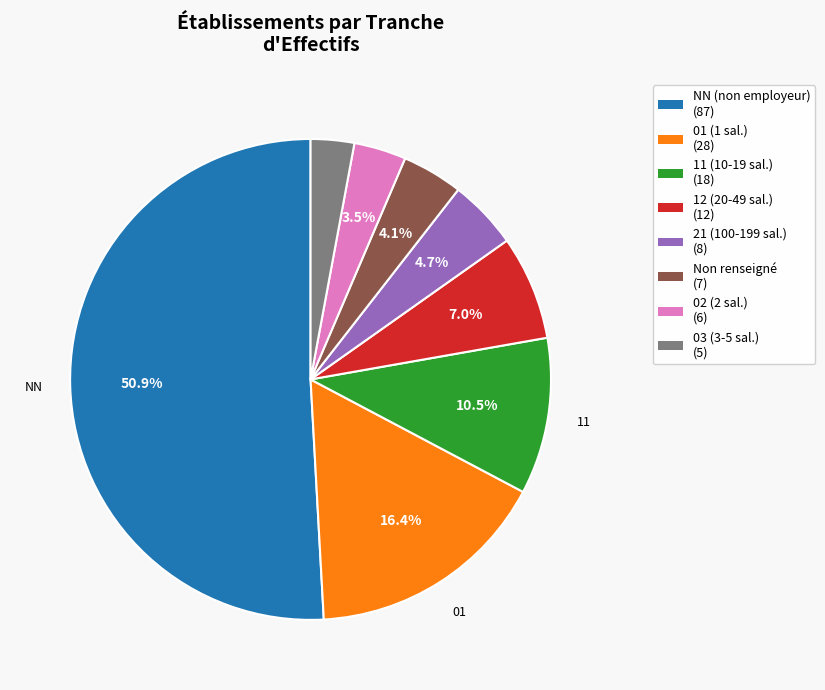

How many segments does this pie chart have?

8